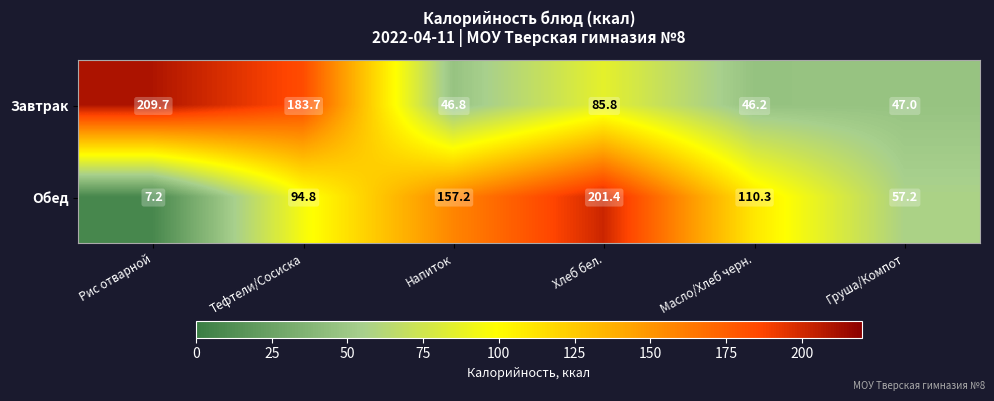

What is the difference between the highest and lowest values at Тефтели/Сосиска?

88.9